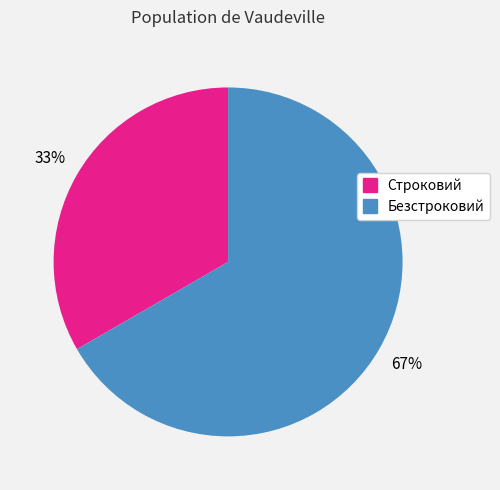

Is the sum of Безстроковий and Строковий greater than half?

Yes